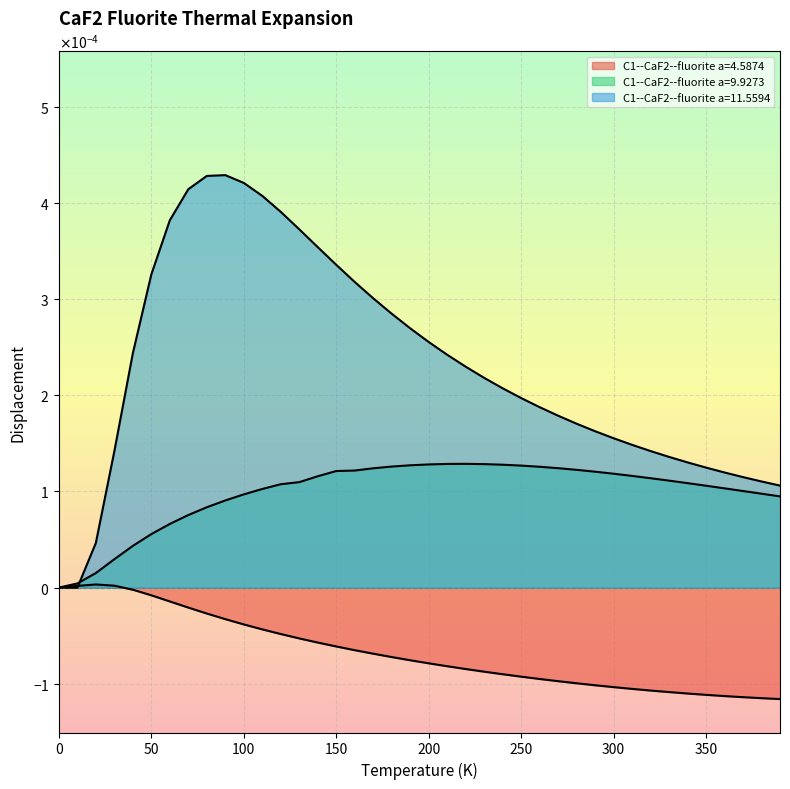

How many data points in C1--CaF2--fluorite a=11.5594 are less than 0?

1